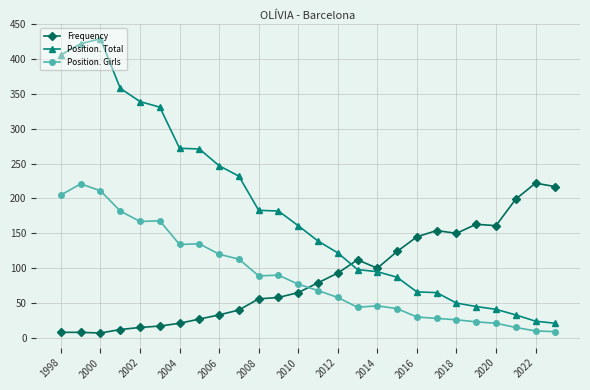

What is the maximum value shown in the chart?

429